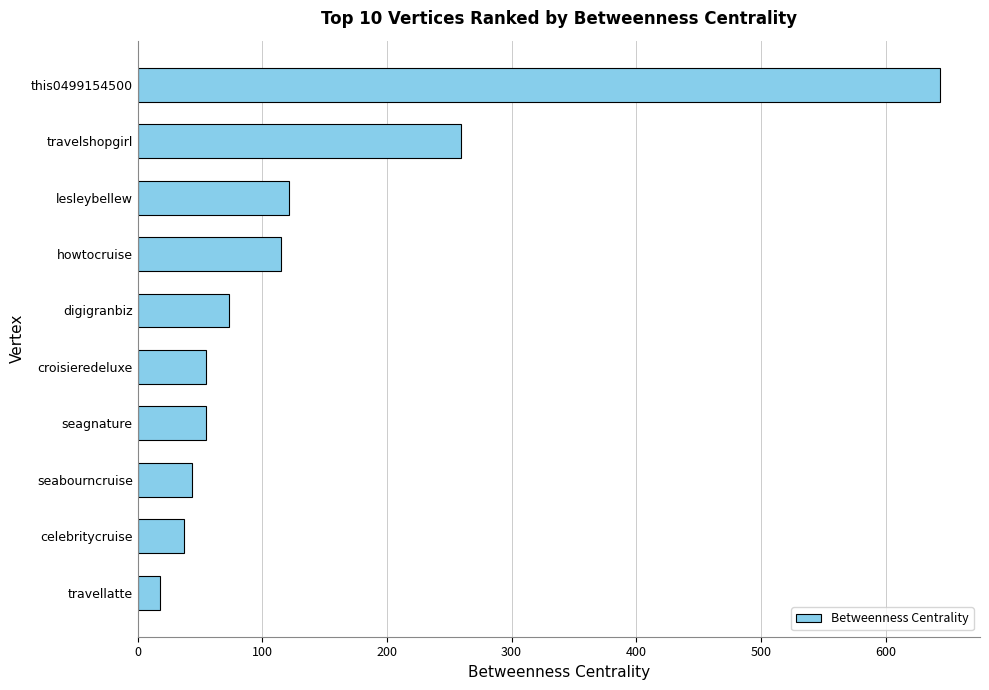

What is the change in value from lesleybellew to digigranbiz?

-47.8